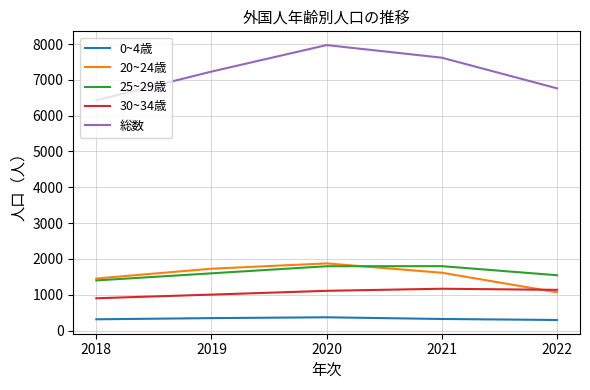

How many lines are shown in the chart?

5